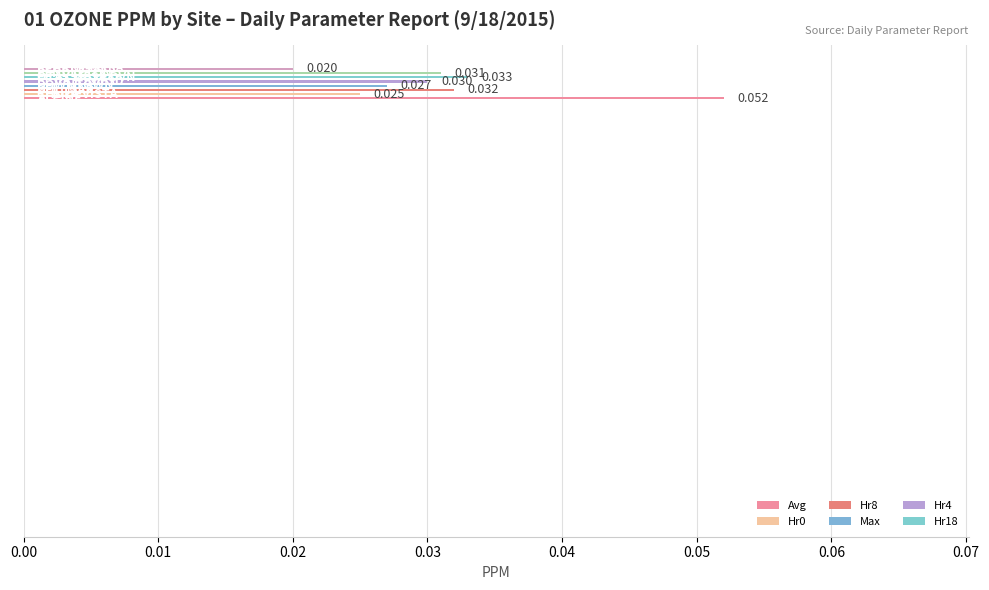

How many bars are there in total?

8